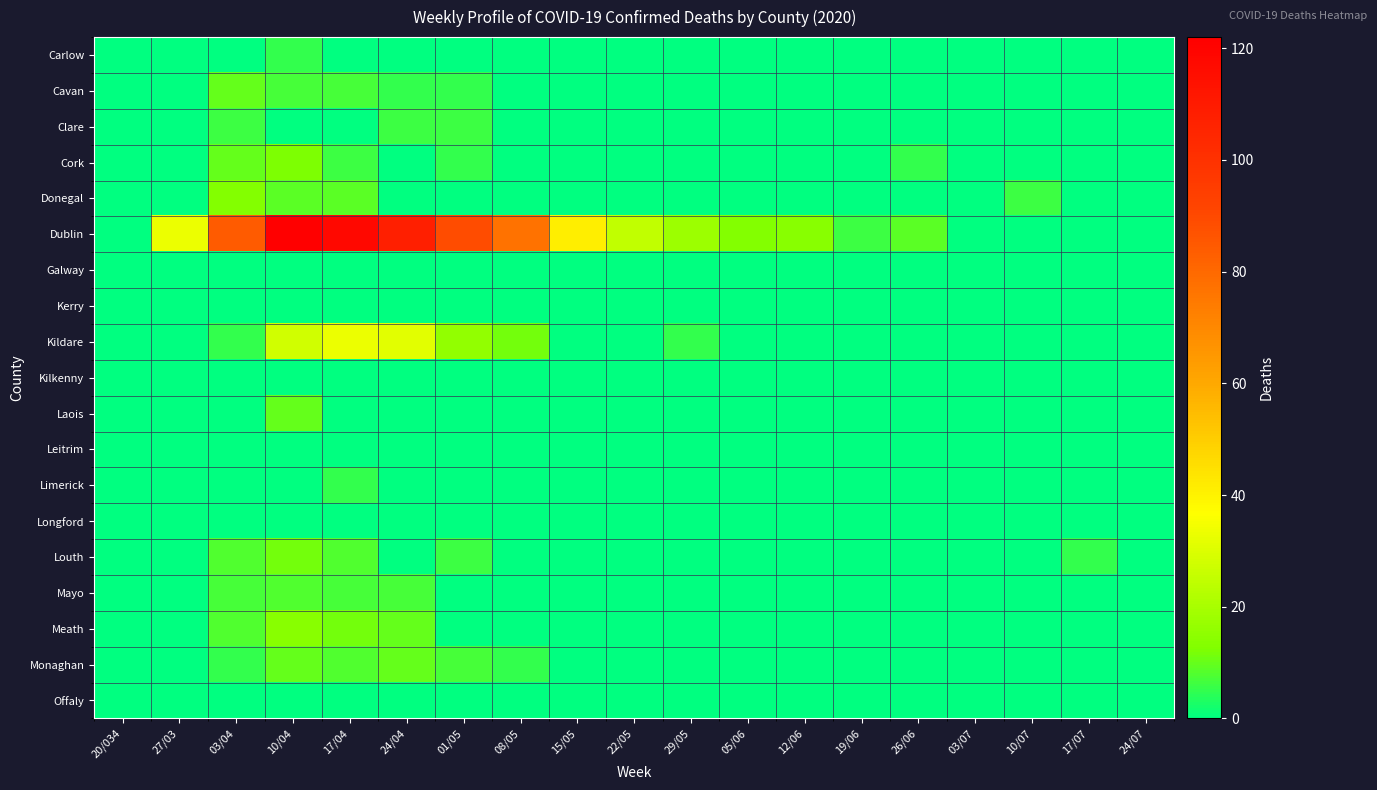

Between 08/05 and 03/07, which series saw the biggest shift?

Dublin